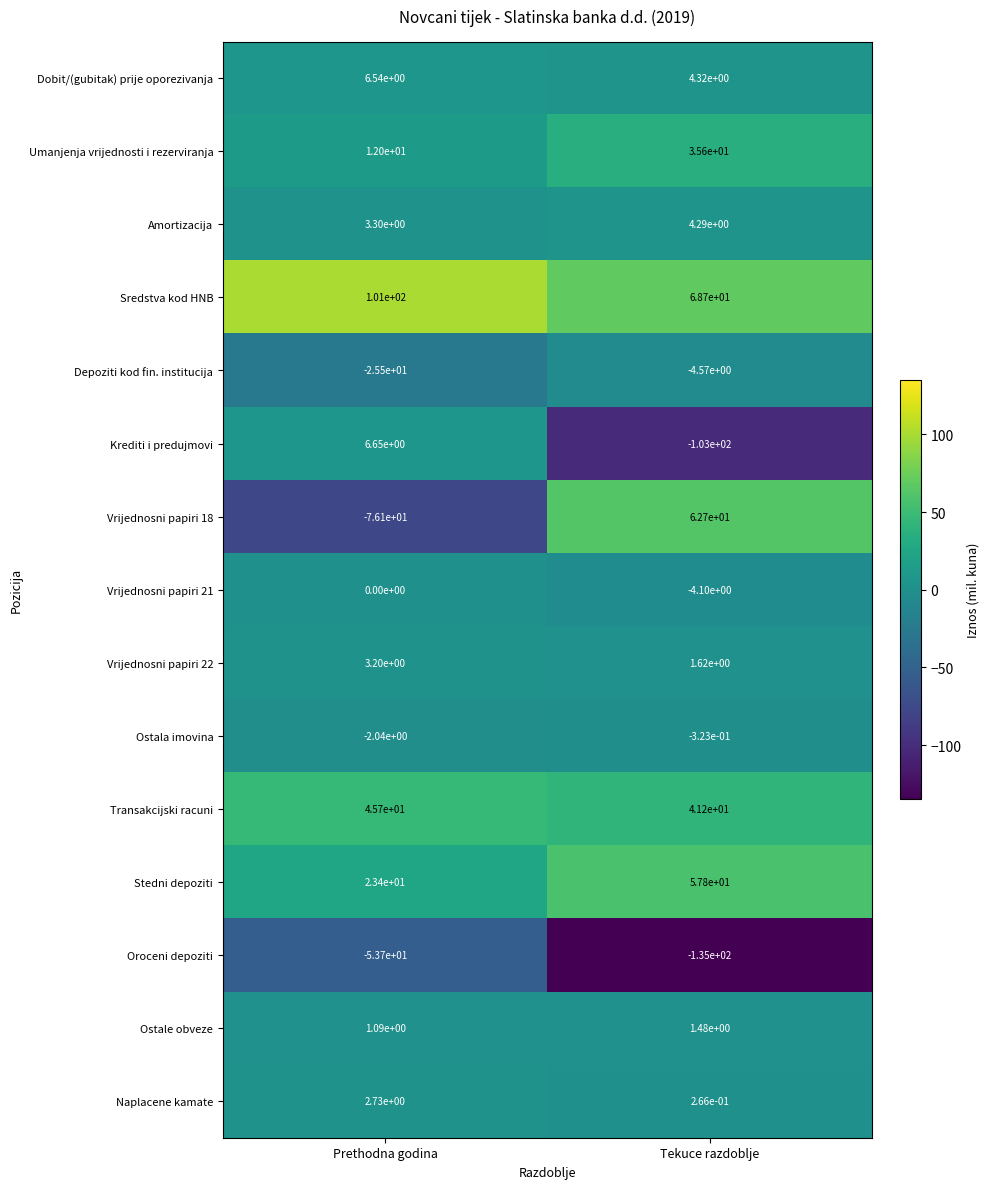

At Prethodna godina, list the series in order from largest to smallest.

Sredstva kod HNB, Transakcijski racuni, Stedni depoziti, Umanjenja vrijednosti i rezerviranja, Krediti i predujmovi, Dobit/(gubitak) prije oporezivanja, Amortizacija, Vrijednosni papiri 22, Naplacene kamate, Ostale obveze, Vrijednosni papiri 21, Ostala imovina, Depoziti kod fin. institucija, Oroceni depoziti, Vrijednosni papiri 18